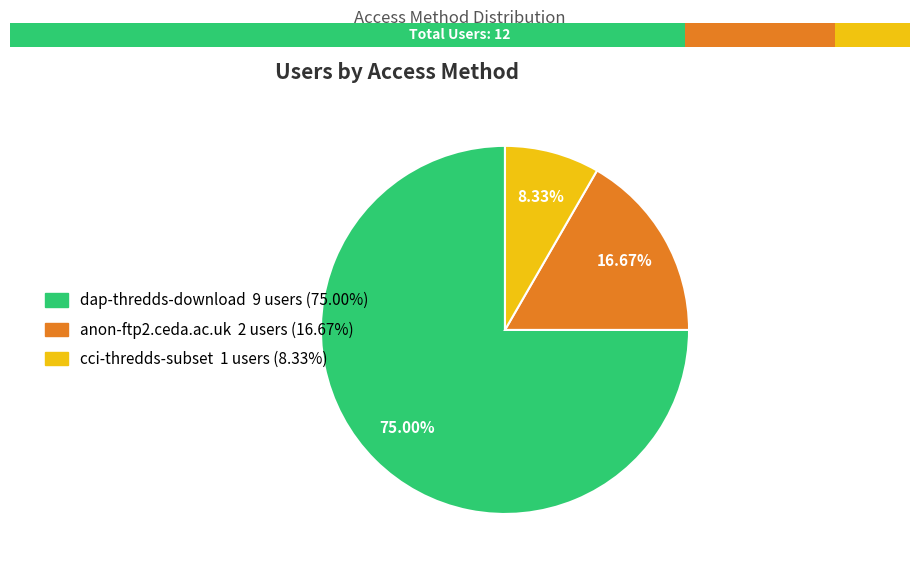

Does any single category account for the majority?

Yes